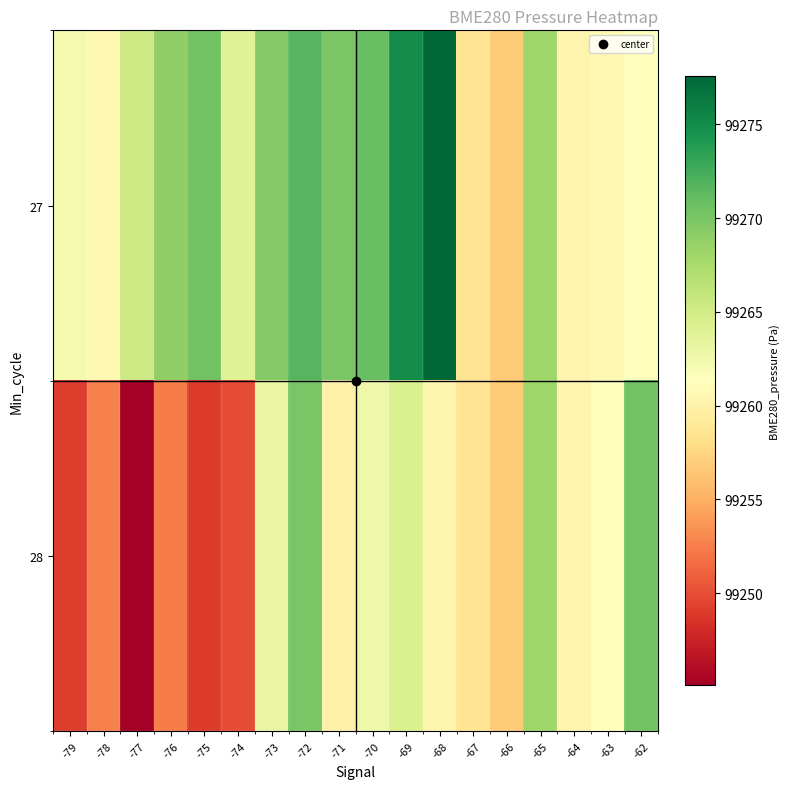

At how many categories does at least one series exceed 99258?

17